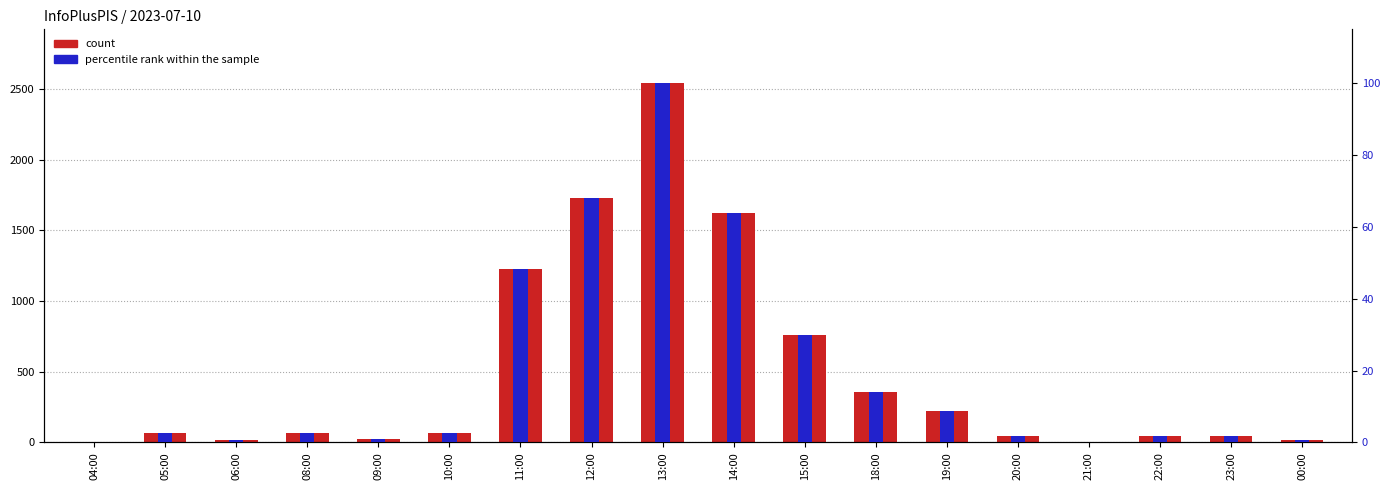

What is the difference between the second highest and minimum values in the percentile rank within the sample series?

67.9